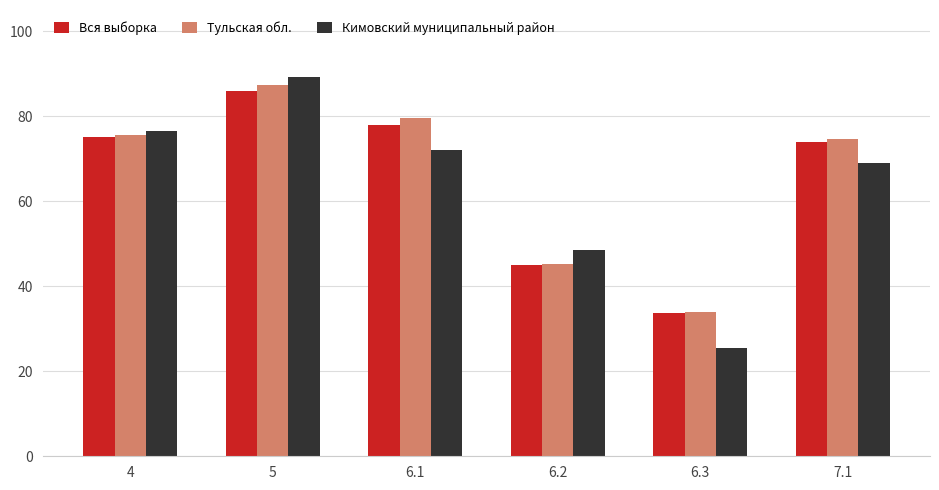

At which label does Кимовский муниципальный район reach its minimum?

6.3